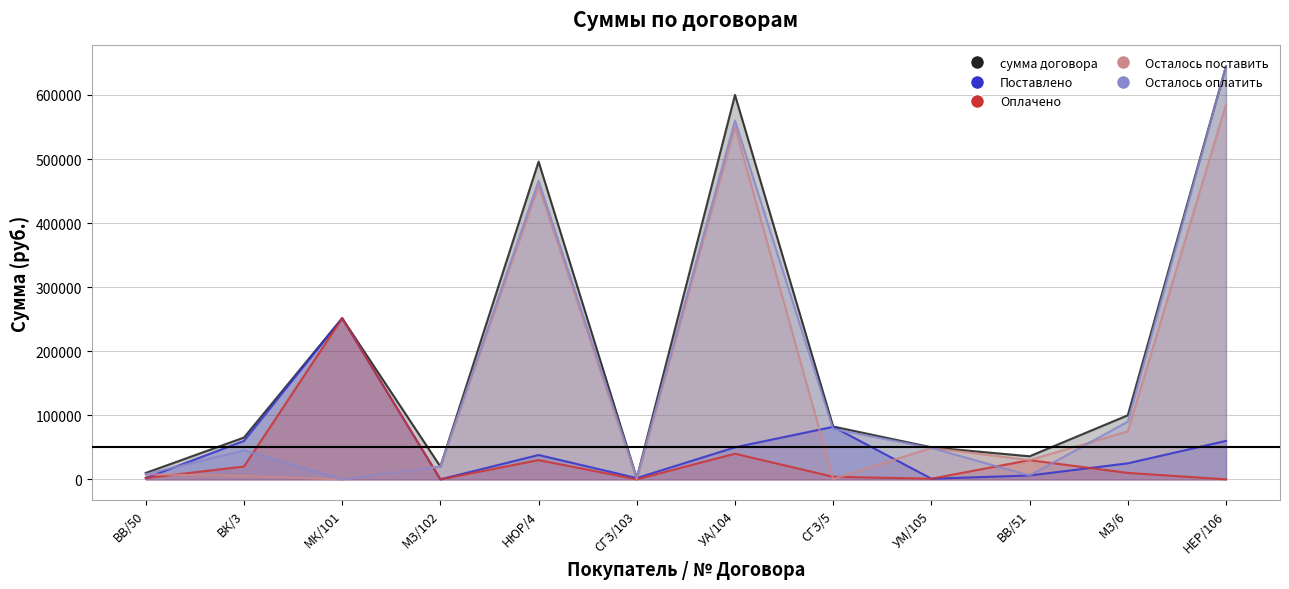

At how many categories does at least one series exceed 635181?

1